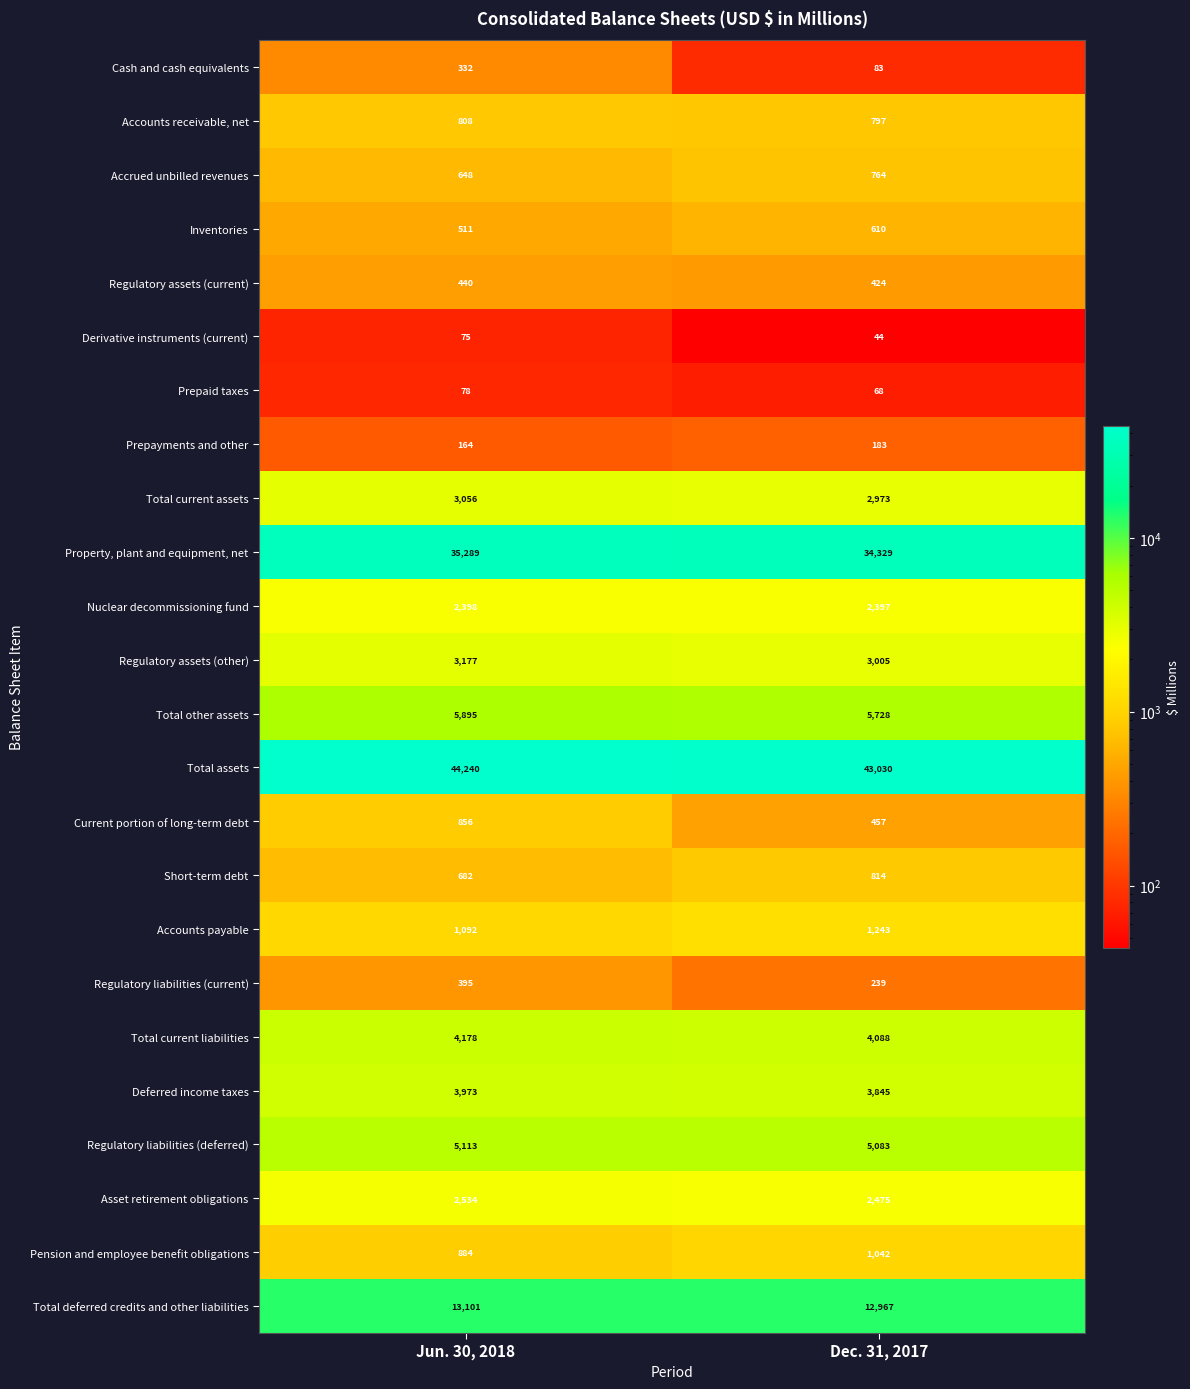

Rank the series by their maximum value, from highest to lowest.

Total assets, Property, plant and equipment, net, Total deferred credits and other liabilities, Total other assets, Regulatory liabilities (deferred), Total current liabilities, Deferred income taxes, Regulatory assets (other), Total current assets, Asset retirement obligations, Nuclear decommissioning fund, Accounts payable, Pension and employee benefit obligations, Current portion of long-term debt, Short-term debt, Accounts receivable, net, Accrued unbilled revenues, Inventories, Regulatory assets (current), Regulatory liabilities (current), Cash and cash equivalents, Prepayments and other, Prepaid taxes, Derivative instruments (current)